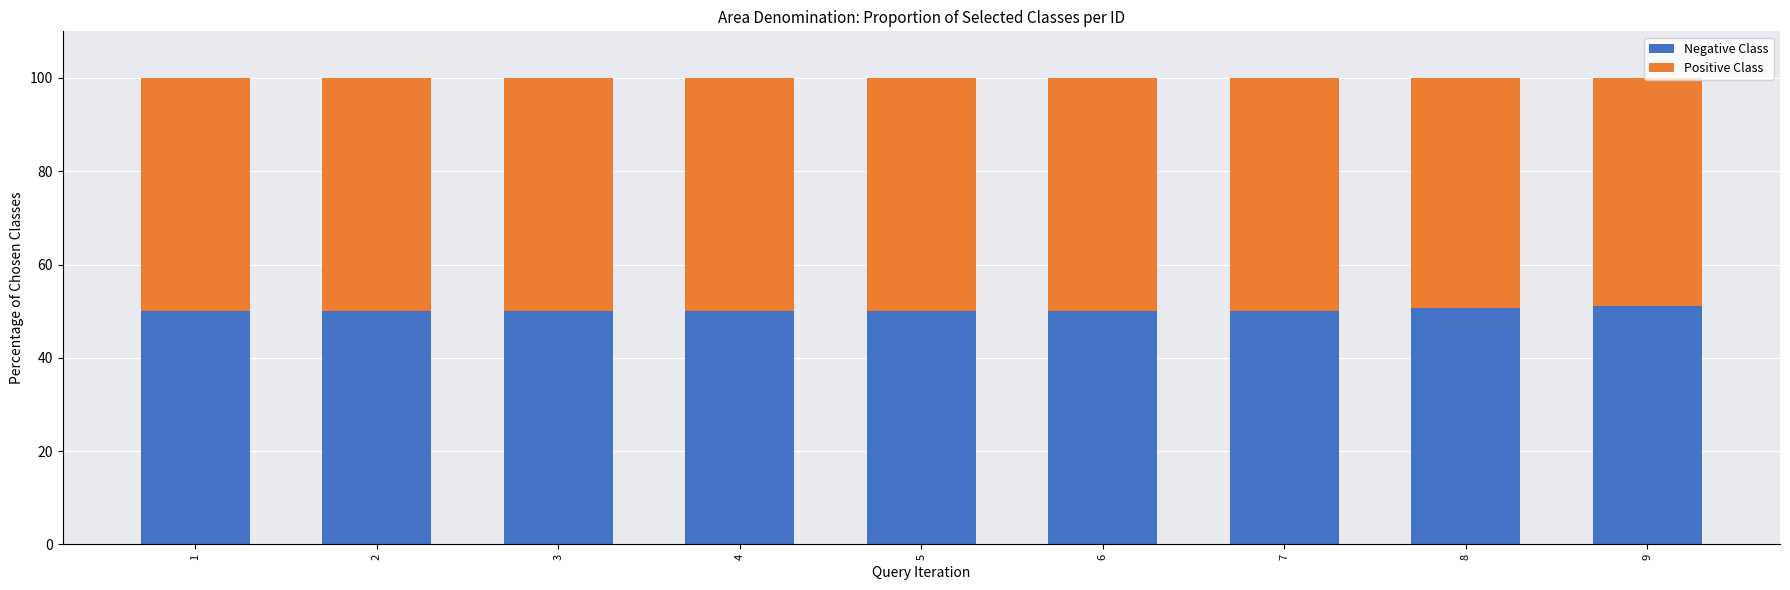

How many bars are there in total?

9